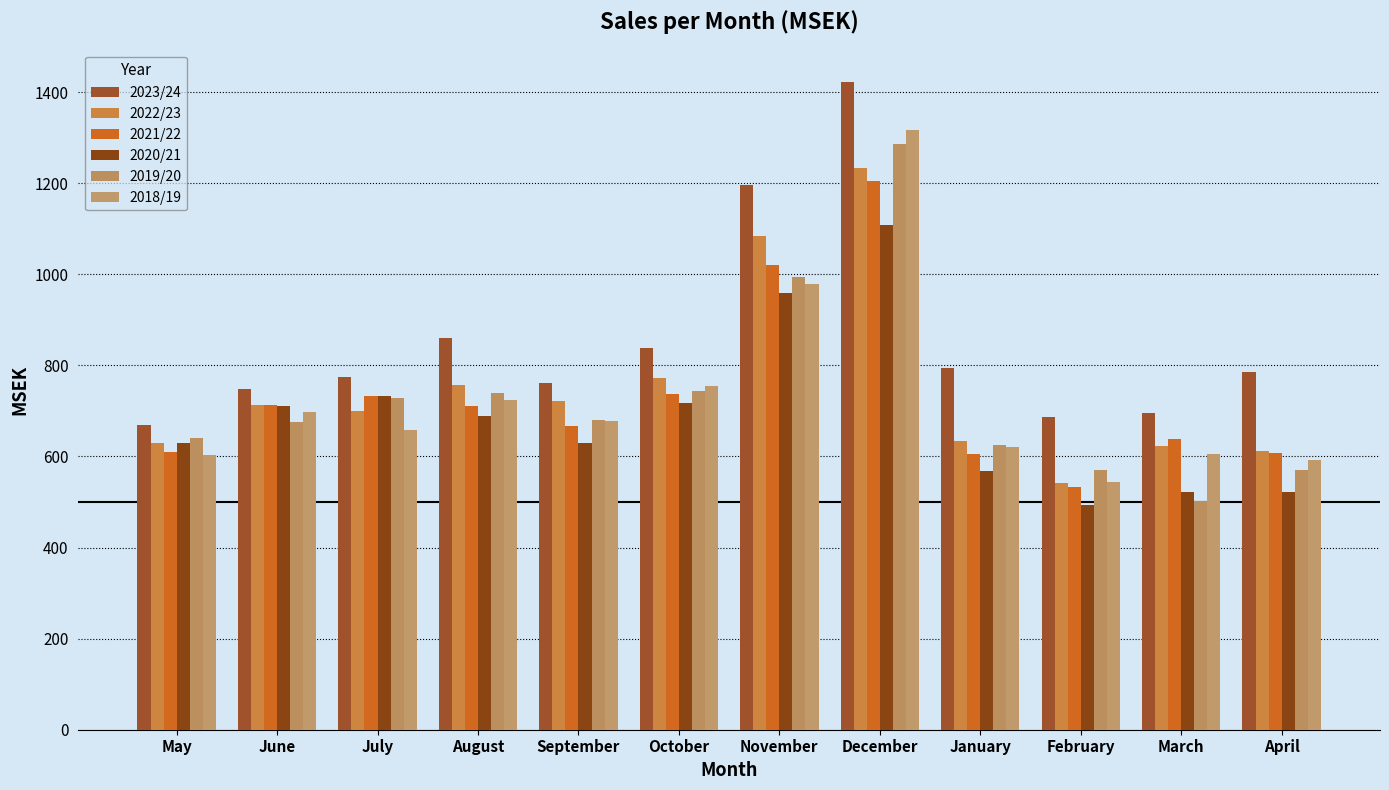

Which series has the largest total across all categories?

2023/24